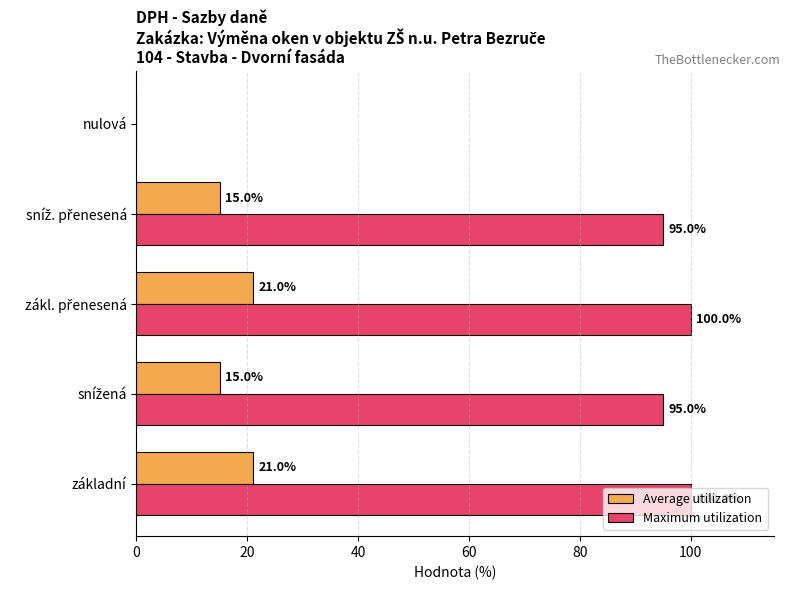

What is the total value across all series at základní?

121